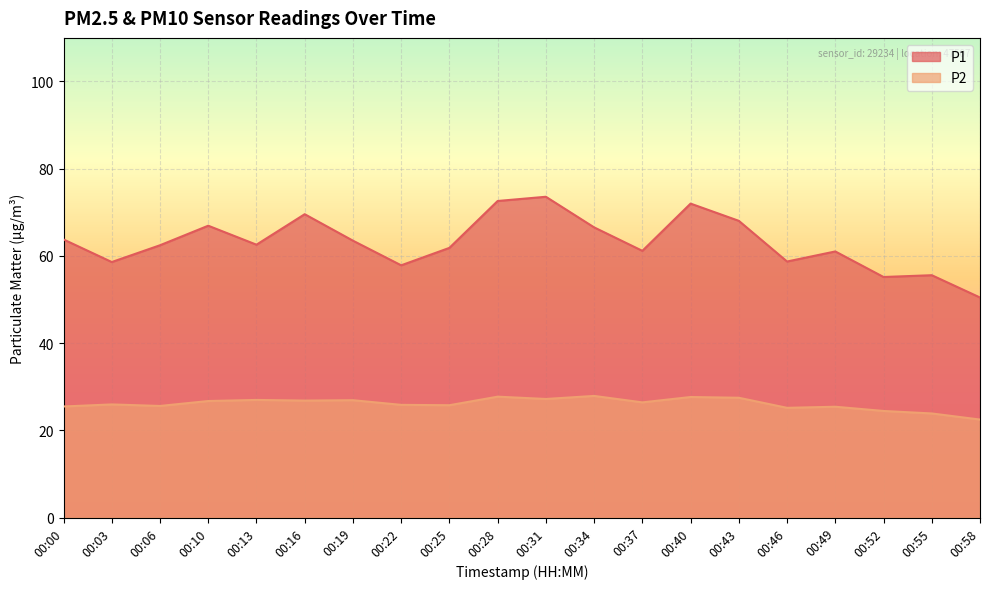

What are all the series names shown in the legend?

P1, P2